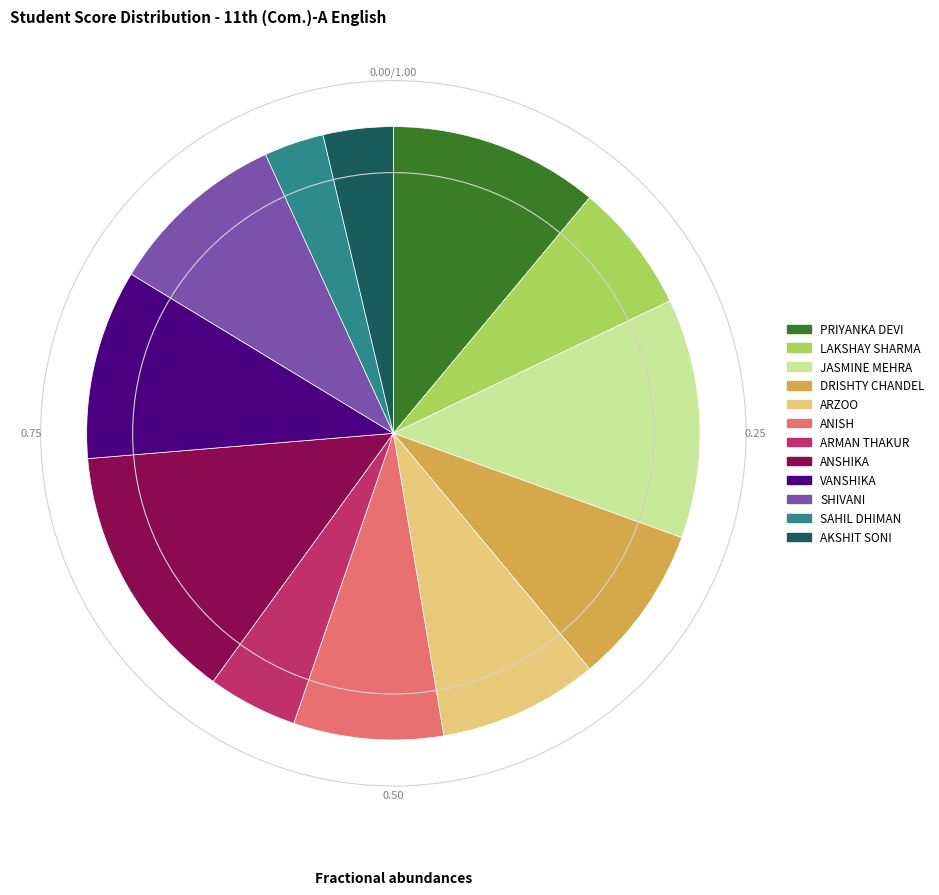

Is there a majority slice in this chart?

No